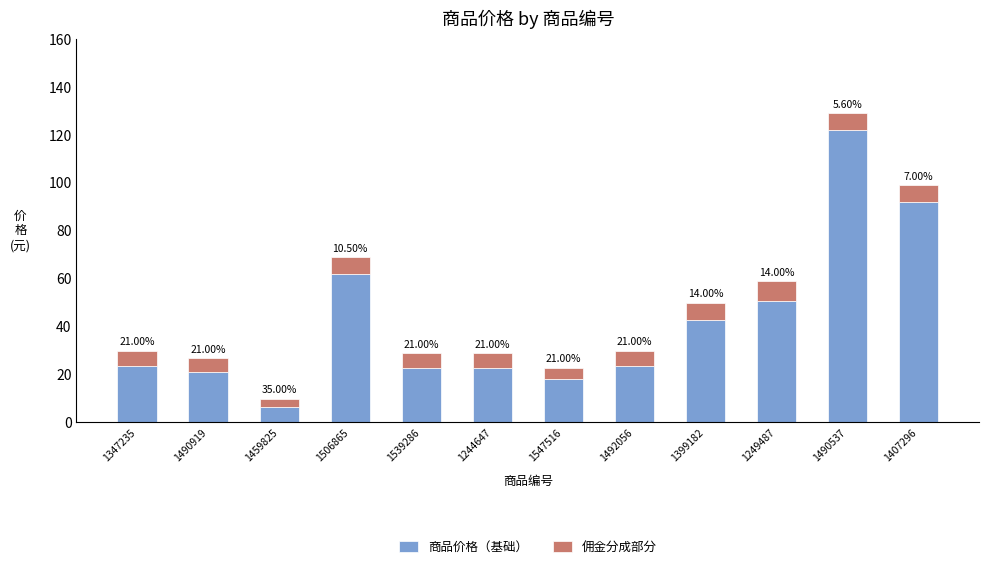

Are the bars horizontal?

No